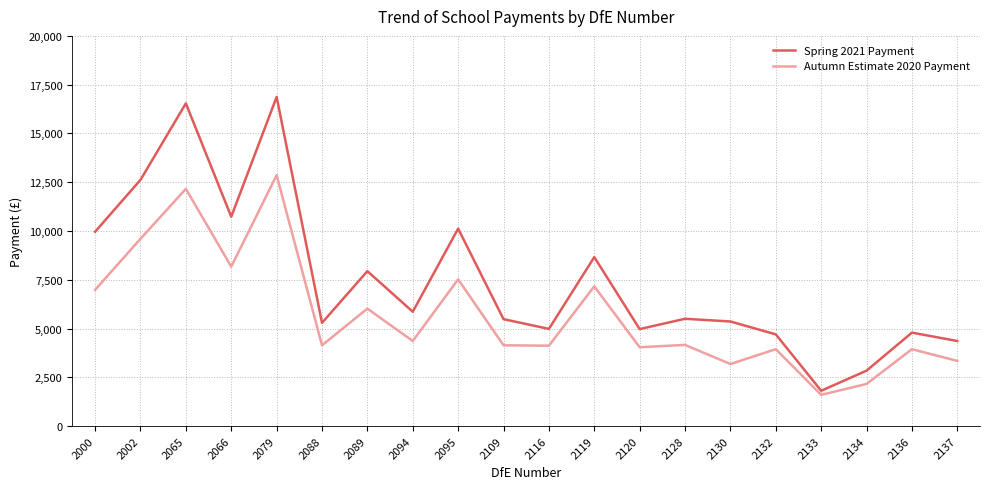

Rank the series by their maximum value, from lowest to highest.

Autumn Estimate 2020 Payment, Spring 2021 Payment